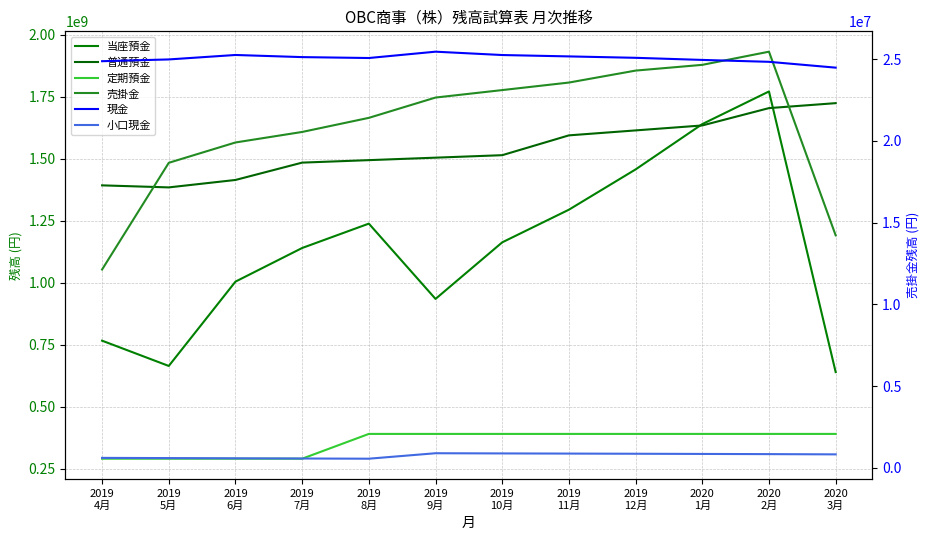

What is the difference between the maximum and minimum values in the 現金 series?

976230